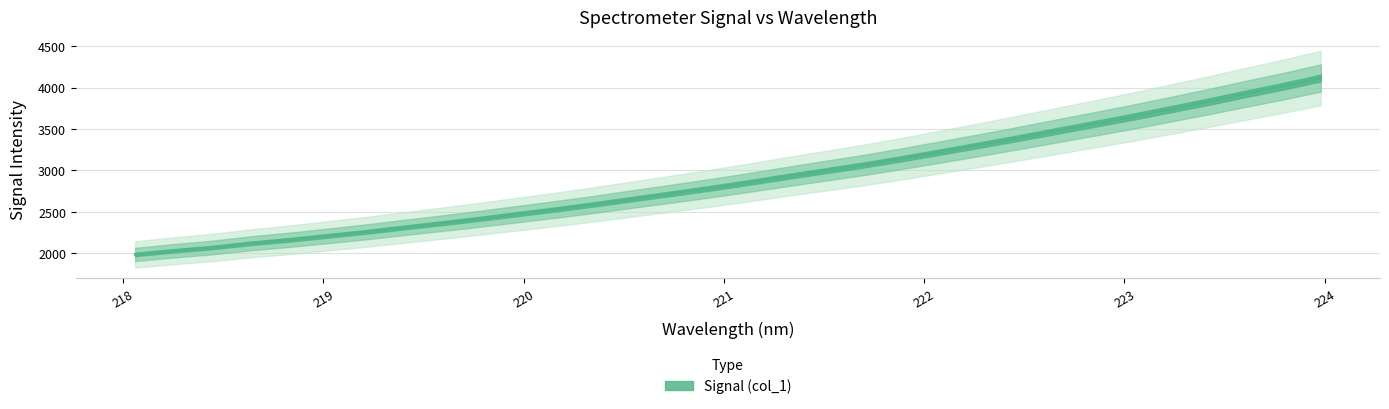

At which label does the data first exceed 2852?

221.1174